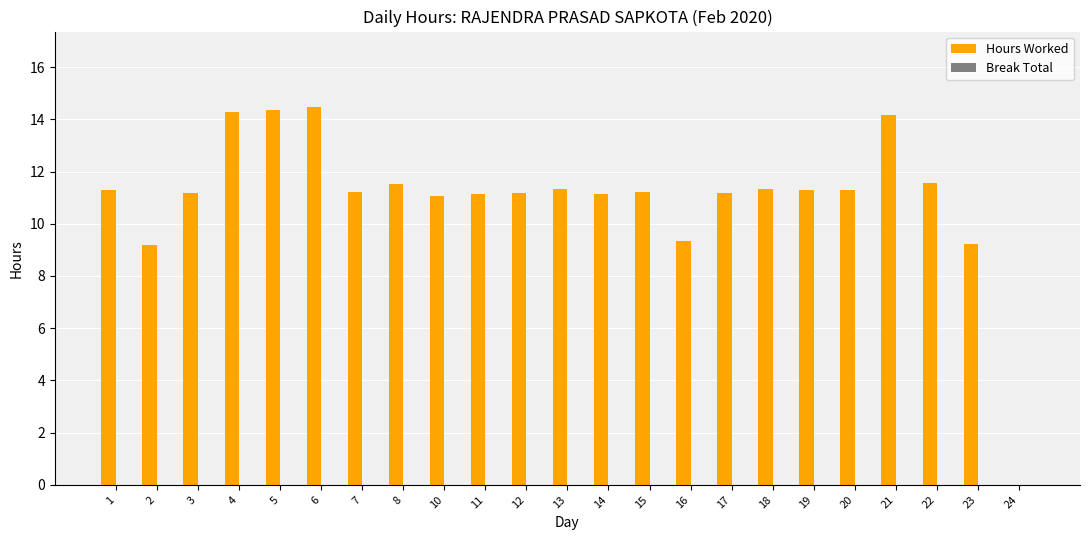

What value does the data have at 2?

9.2